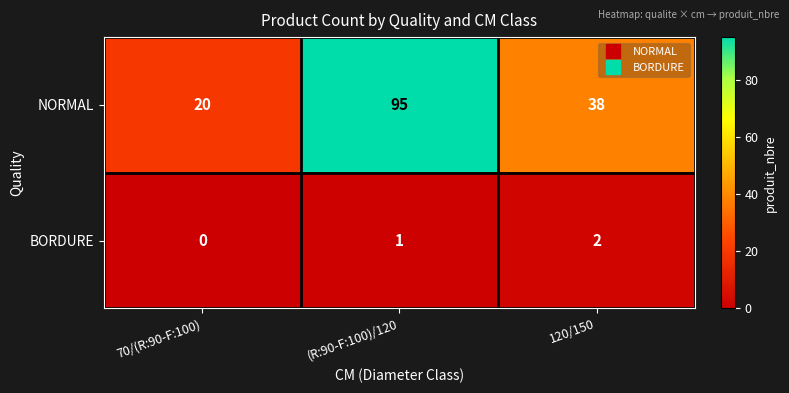

What is the sum of all NORMAL values?

153